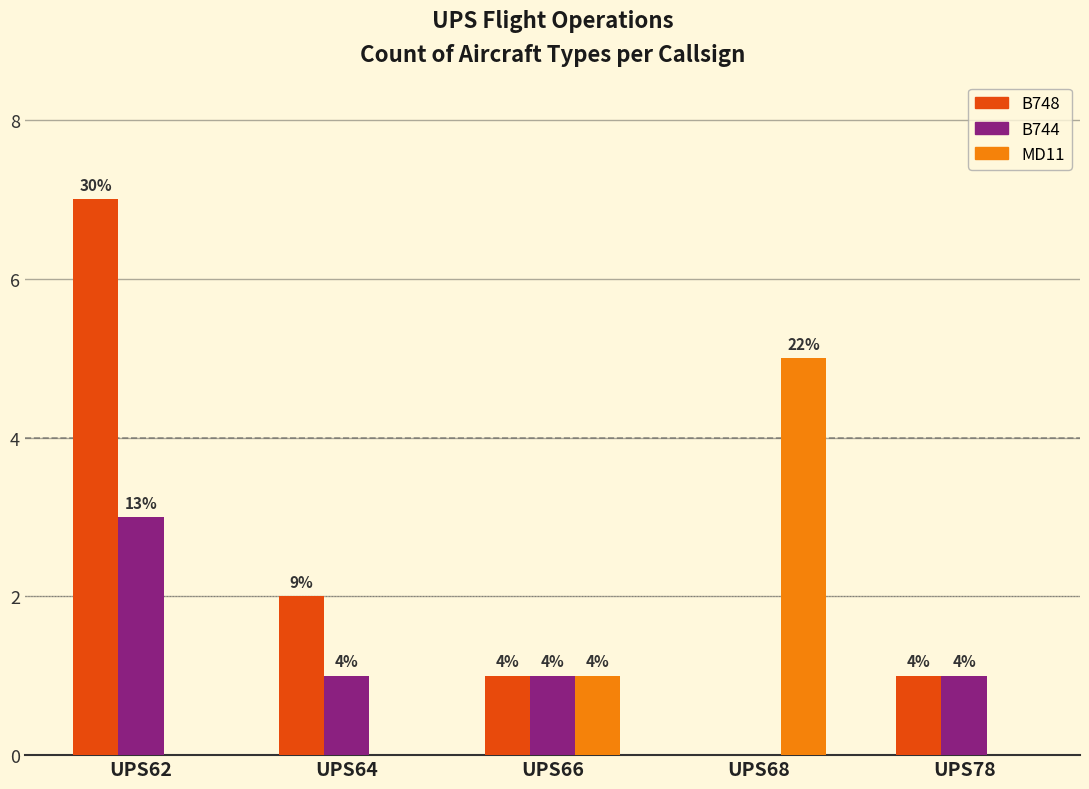

What is the value of the B744 bar at the 1st from the left?

3